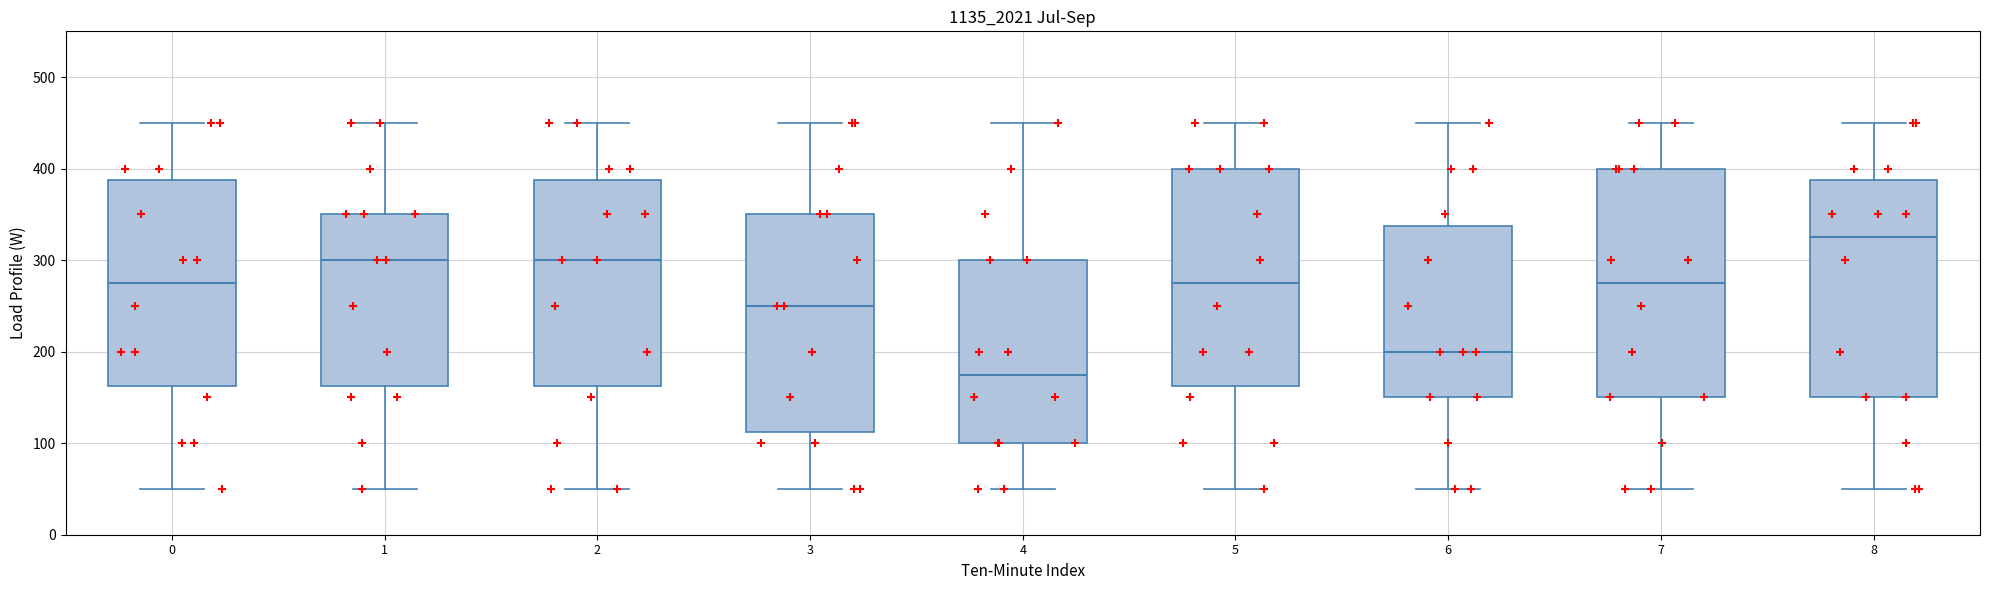

Reading left to right, read every box against the y-axis: the position of its median line, the range the box covers, and the ends of its whiskers. The values are not printed on the chart, so give them approximately, as read against the axis.

0: median 280, box 160 to 390, whiskers 50 to 450
1: median 300, box 160 to 350, whiskers 50 to 450
2: median 300, box 160 to 390, whiskers 50 to 450
3: median 250, box 110 to 350, whiskers 50 to 450
4: median 180, box 100 to 300, whiskers 50 to 450
5: median 280, box 160 to 400, whiskers 50 to 450
6: median 200, box 150 to 340, whiskers 50 to 450
7: median 280, box 150 to 400, whiskers 50 to 450
8: median 330, box 150 to 390, whiskers 50 to 450